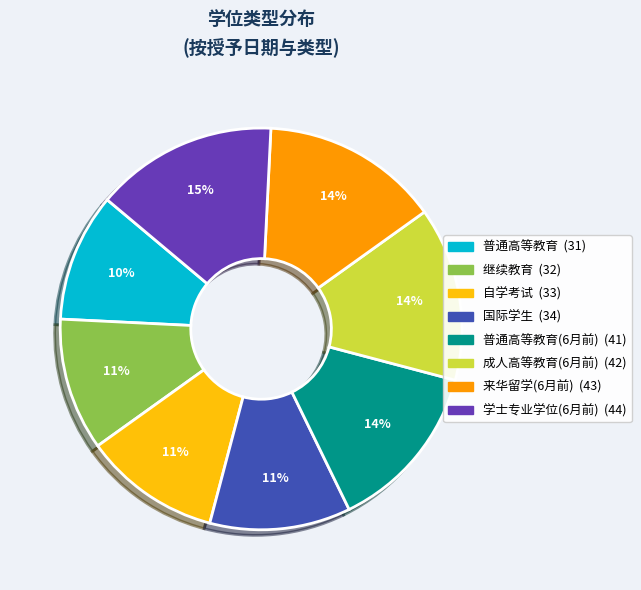

To the nearest percent, what is the average slice percentage?

12%